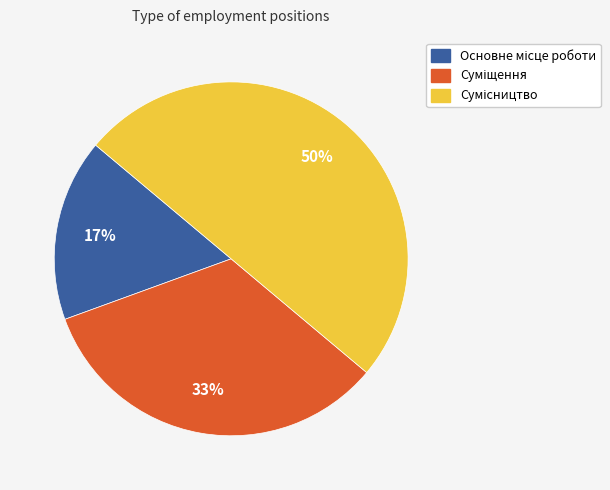

To the nearest percent, what is the average slice percentage?

33%